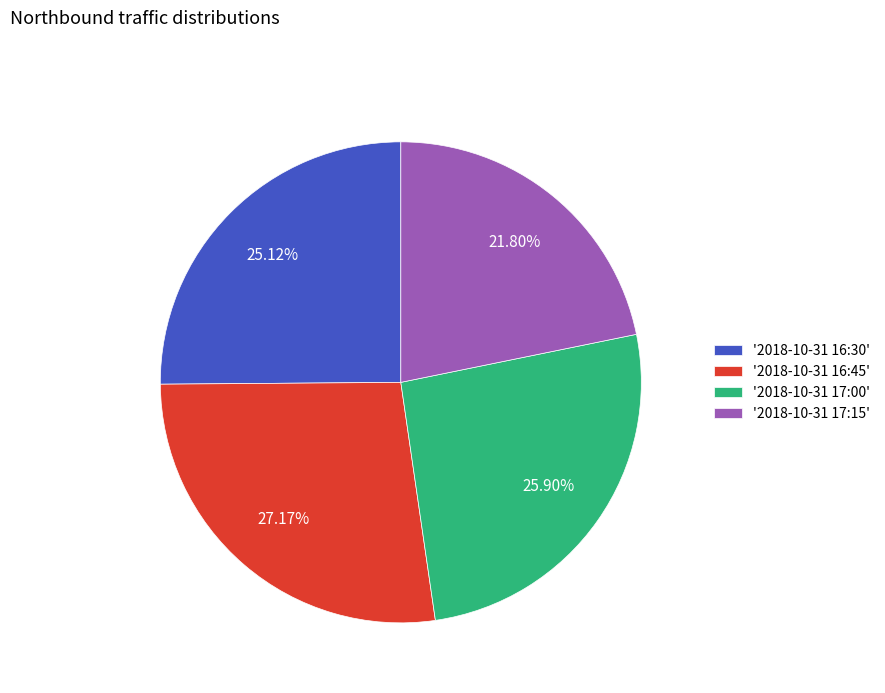

How many segments does this pie chart have?

4